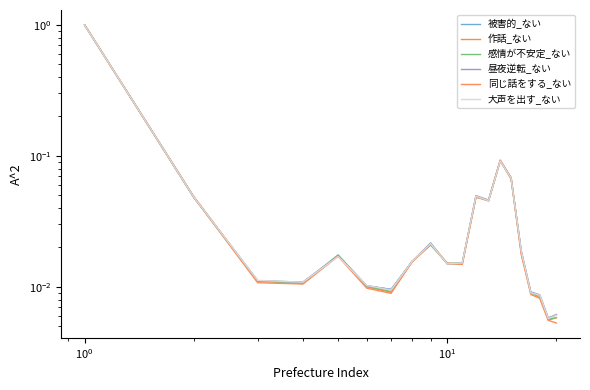

True or false: 大声を出す_ない has more than 1 interior local peaks.

True